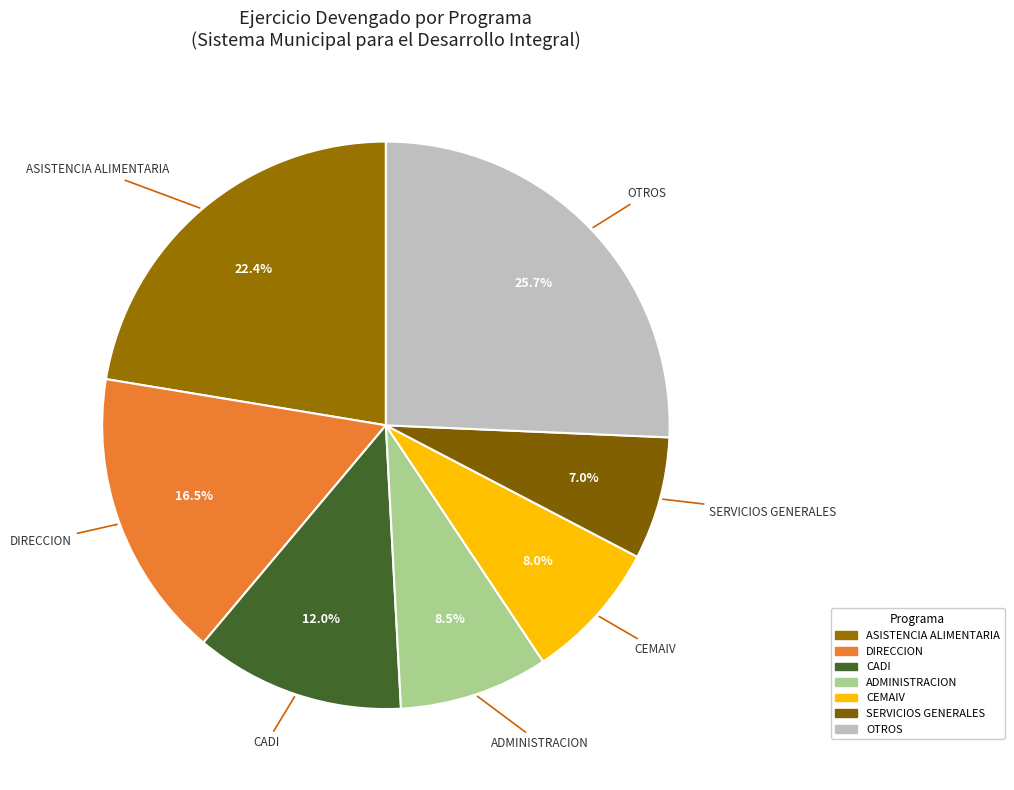

Count the number of slices in the pie.

7